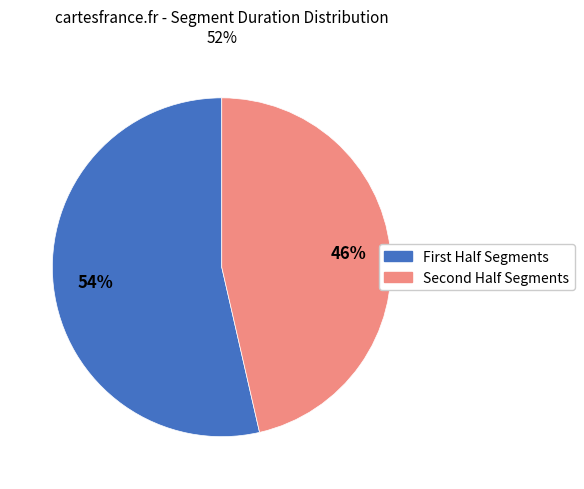

To the nearest percent, what is the average slice percentage?

50%